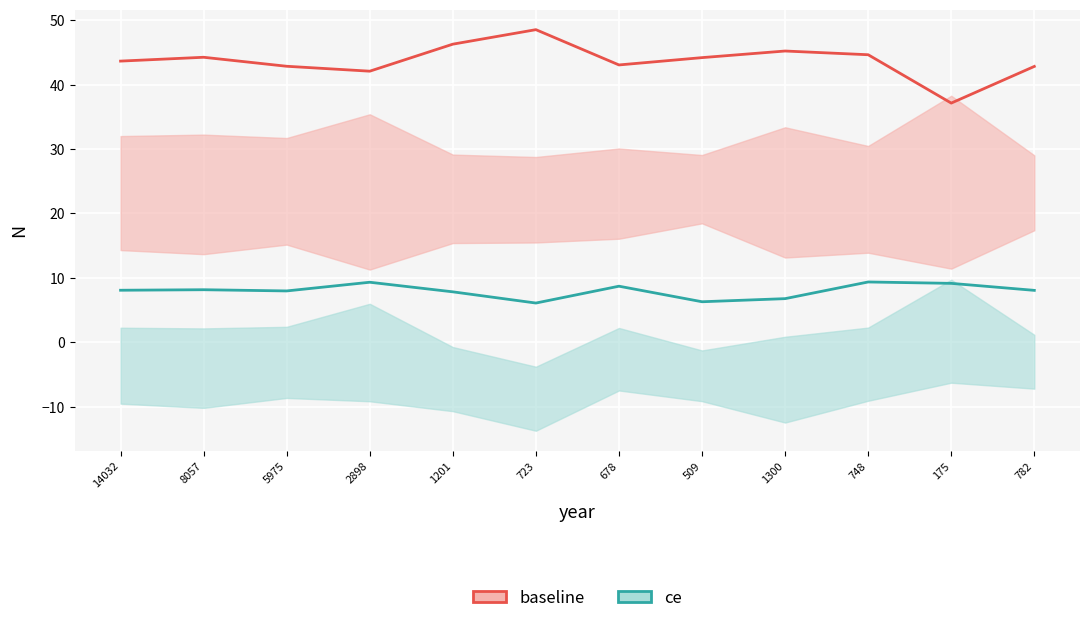

What is the sum of all baseline values?

524.9